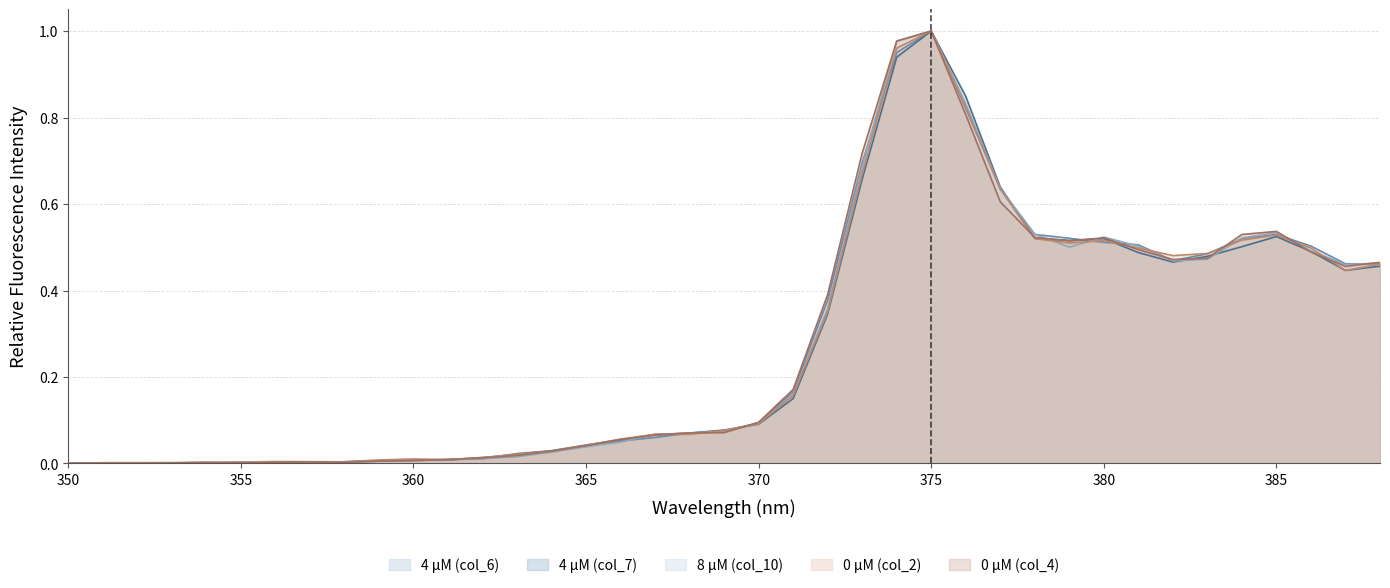

Reading left to right, what are all the values shown in this chart?

4 μM (col_6): 0.0	0.0	0.0	0.0	0.0	0.0	0.0	0.0	0.0	0.0	0.0	0.0	0.0	0.0	0.0	0.0	0.1	0.1	0.1	0.1	0.1	0.2	0.4	0.7	1.0	1.0	0.8	0.6	0.5	0.5	0.5	0.5	0.5	0.5	0.5	0.5	0.5	0.5	0.5
4 μM (col_7): 0.0	0.0	0.0	0.0	0.0	0.0	0.0	0.0	0.0	0.0	0.0	0.0	0.0	0.0	0.0	0.0	0.1	0.1	0.1	0.1	0.1	0.2	0.3	0.7	0.9	1.0	0.8	0.6	0.5	0.5	0.5	0.5	0.5	0.5	0.5	0.5	0.5	0.4	0.5
8 μM (col_10): 0.0	0.0	0.0	0.0	0.0	0.0	0.0	0.0	0.0	0.0	0.0	0.0	0.0	0.0	0.0	0.0	0.0	0.1	0.1	0.1	0.1	0.2	0.4	0.7	1.0	1.0	0.8	0.6	0.5	0.5	0.5	0.5	0.5	0.5	0.5	0.5	0.5	0.5	0.5
0 μM (col_2): 0.0	0.0	0.0	0.0	0.0	0.0	0.0	0.0	0.0	0.0	0.0	0.0	0.0	0.0	0.0	0.0	0.1	0.1	0.1	0.1	0.1	0.2	0.4	0.7	1.0	1.0	0.8	0.6	0.5	0.5	0.5	0.5	0.5	0.5	0.5	0.5	0.5	0.4	0.5
0 μM (col_4): 0.0	0.0	0.0	0.0	0.0	0.0	0.0	0.0	0.0	0.0	0.0	0.0	0.0	0.0	0.0	0.0	0.1	0.1	0.1	0.1	0.1	0.2	0.4	0.7	1.0	1.0	0.8	0.6	0.5	0.5	0.5	0.5	0.5	0.5	0.5	0.5	0.5	0.5	0.5